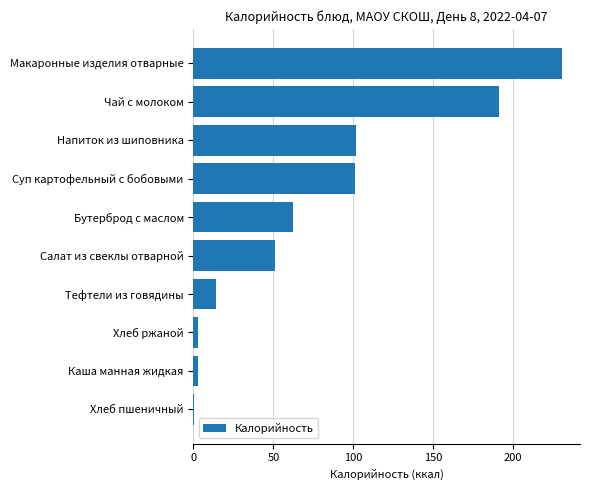

What is the sum of all values?

756.8